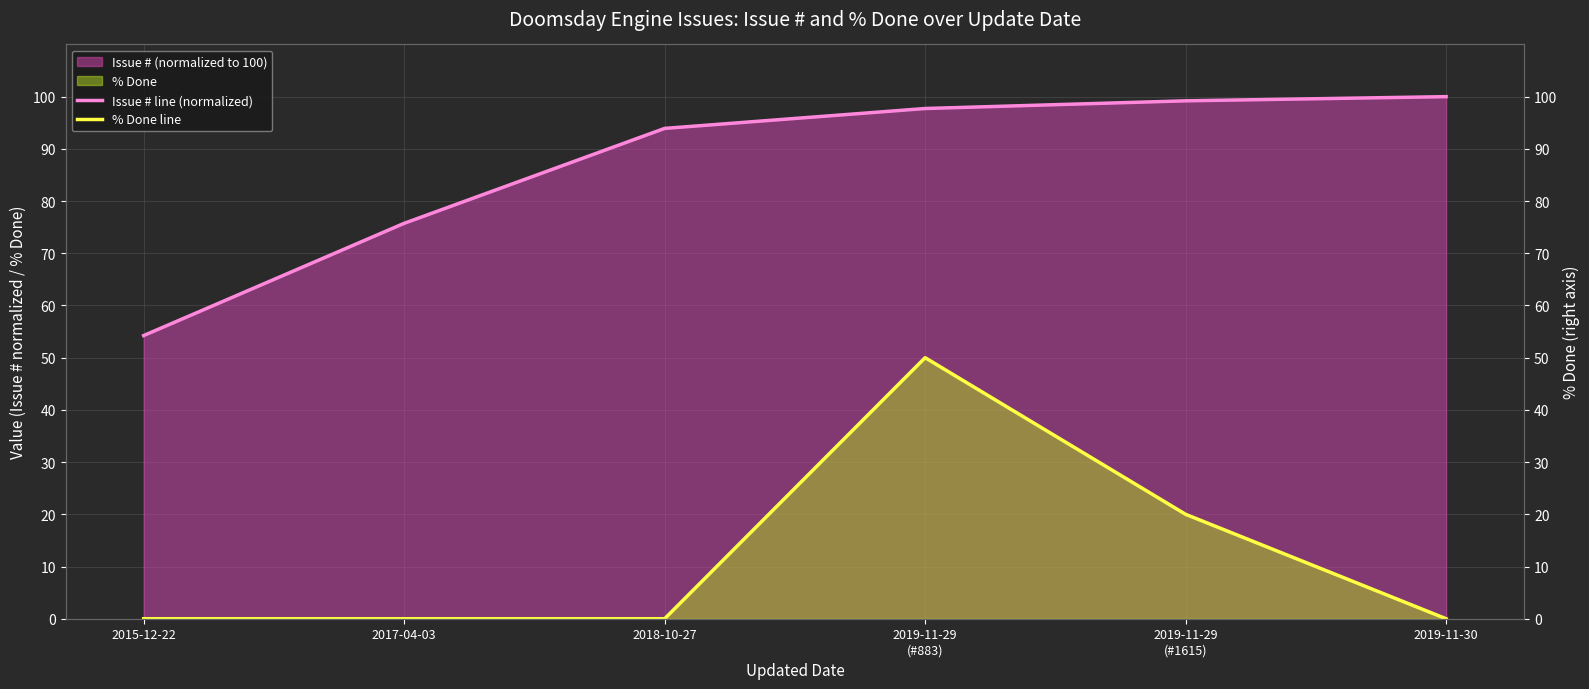

How many data points does each series have?

6